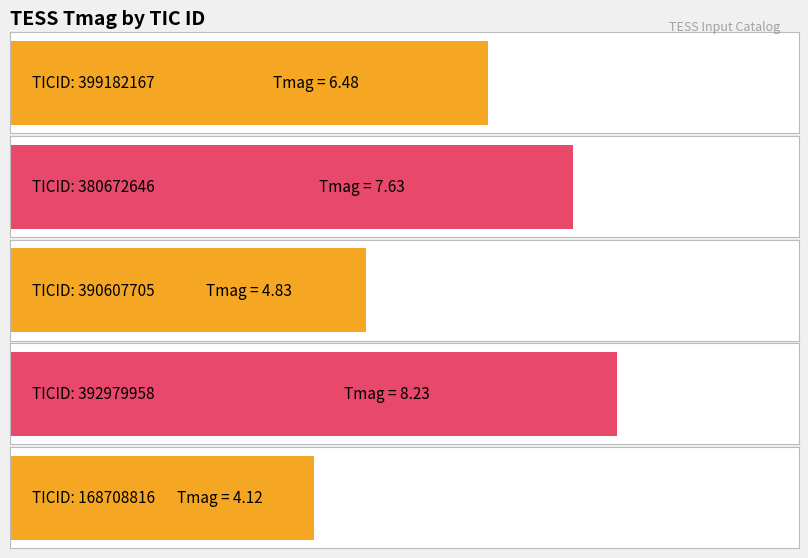

What is the change in value from 399182167 to 390607705?

-1.7